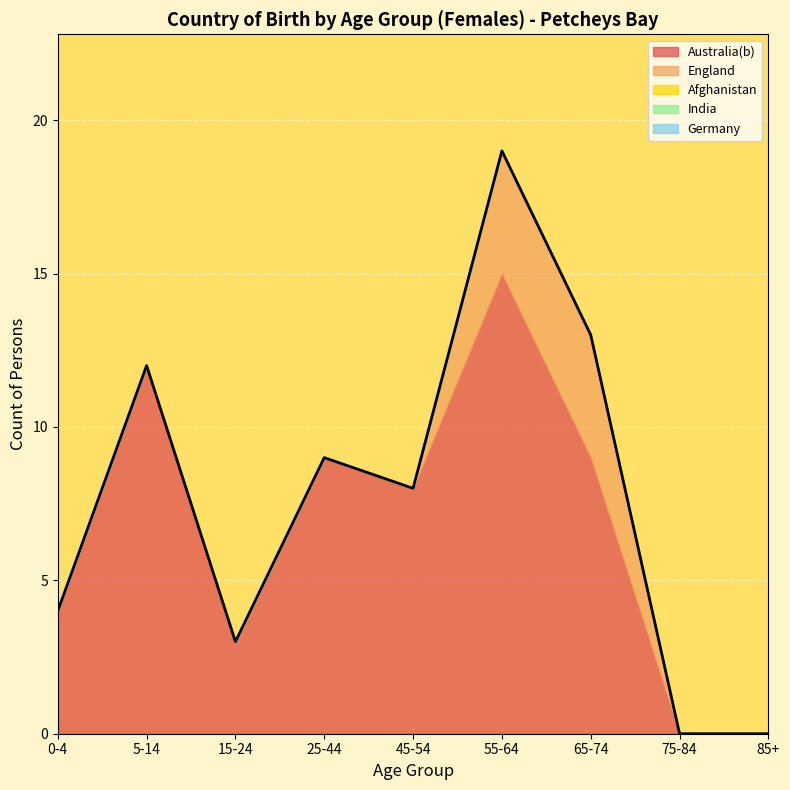

Does the chart display data point markers on the line(s)?

No